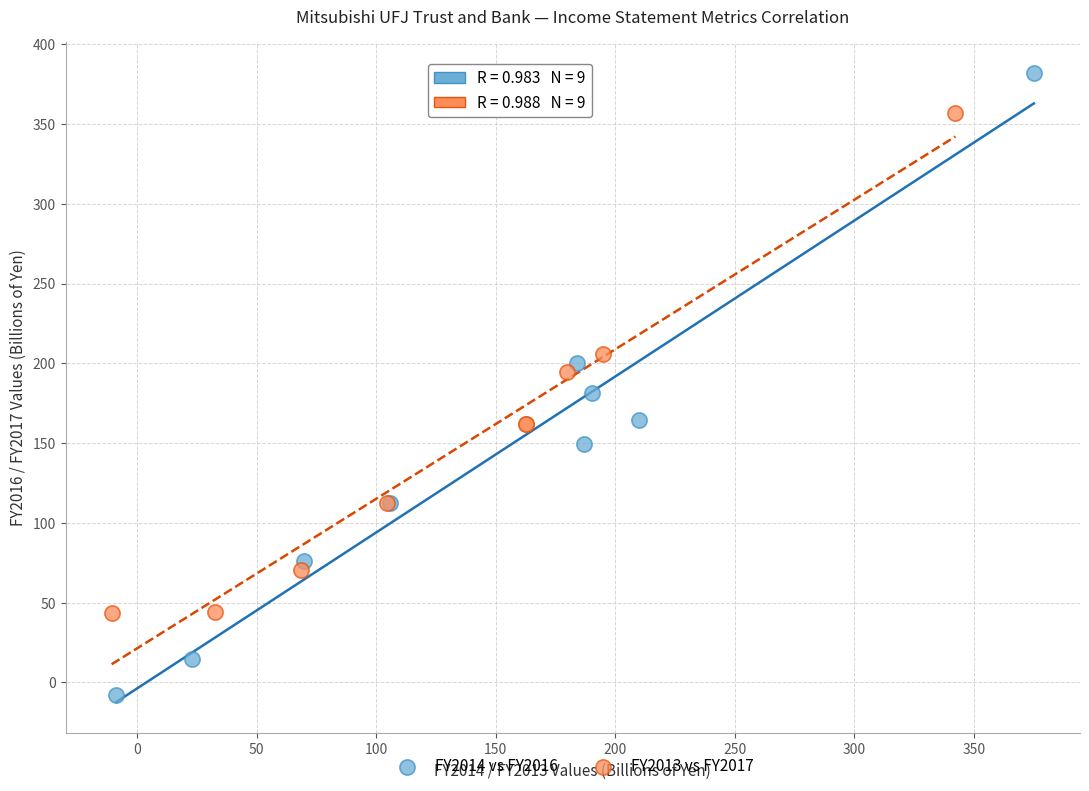

What are all the series names shown in the legend?

FY2014 vs FY2016, FY2013 vs FY2017